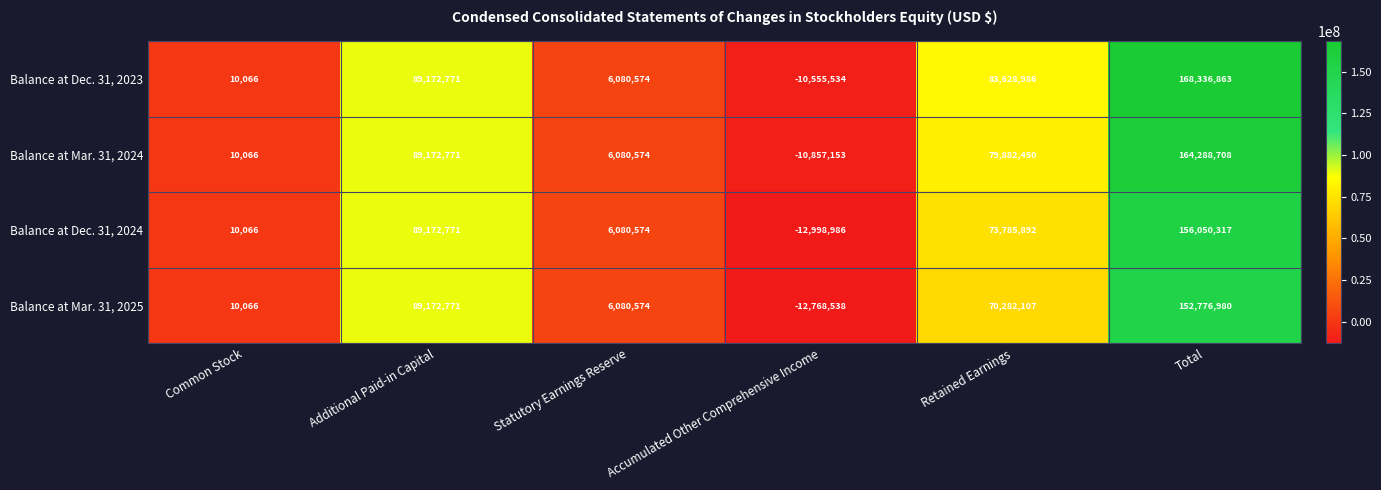

What is the difference between the second highest and minimum values in the Balance at Dec. 31, 2024 series?

102171757